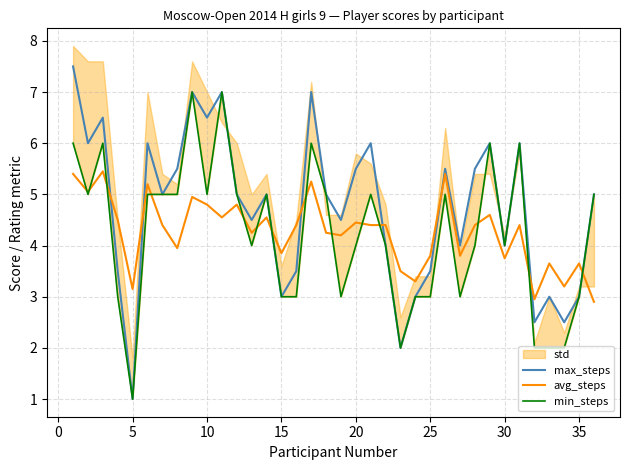

The avg_steps series shows 2.5 at 30. True or false?

False